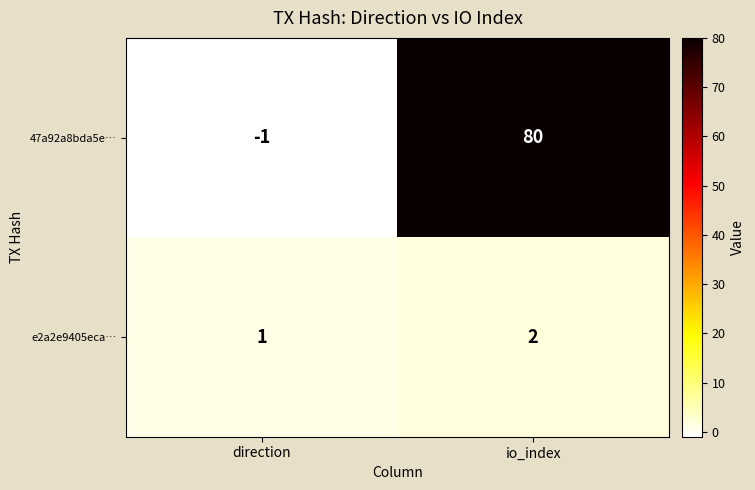

Which series has the largest range (max minus min)?

47a92a8bda5e…